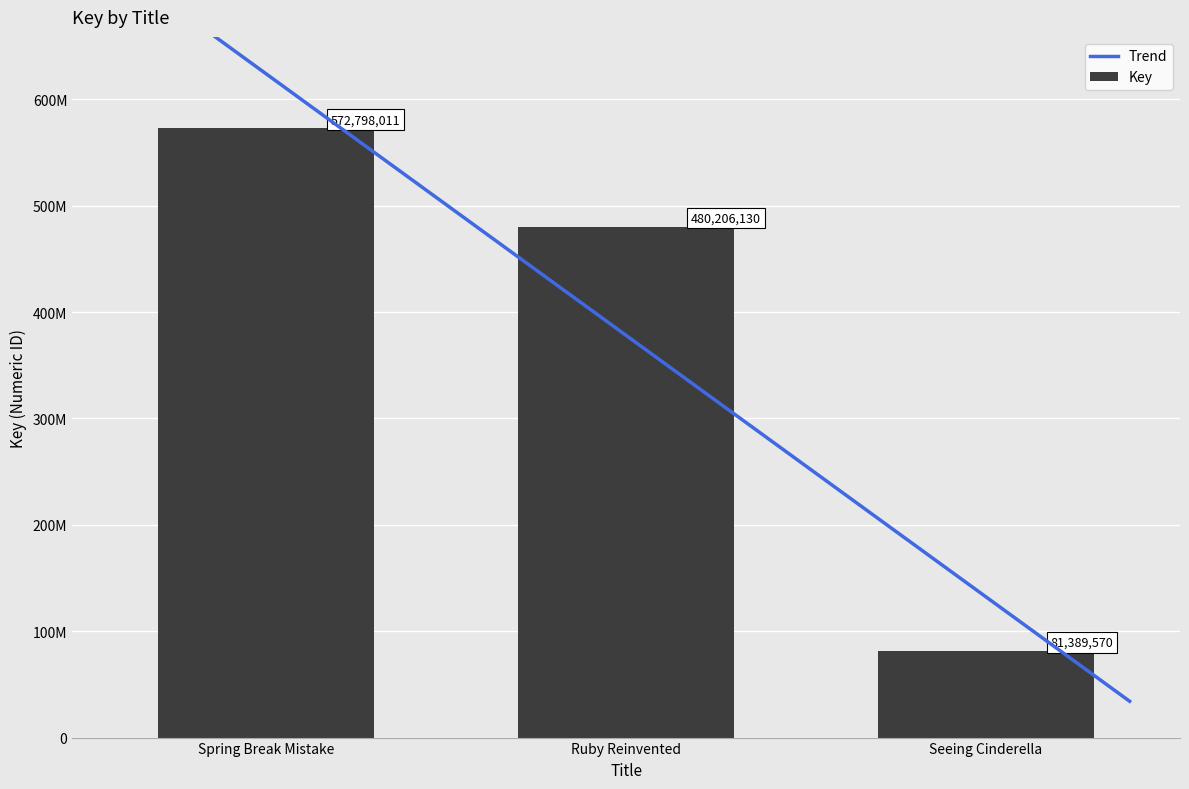

The value at Ruby Reinvented is 480206130. True or false?

True